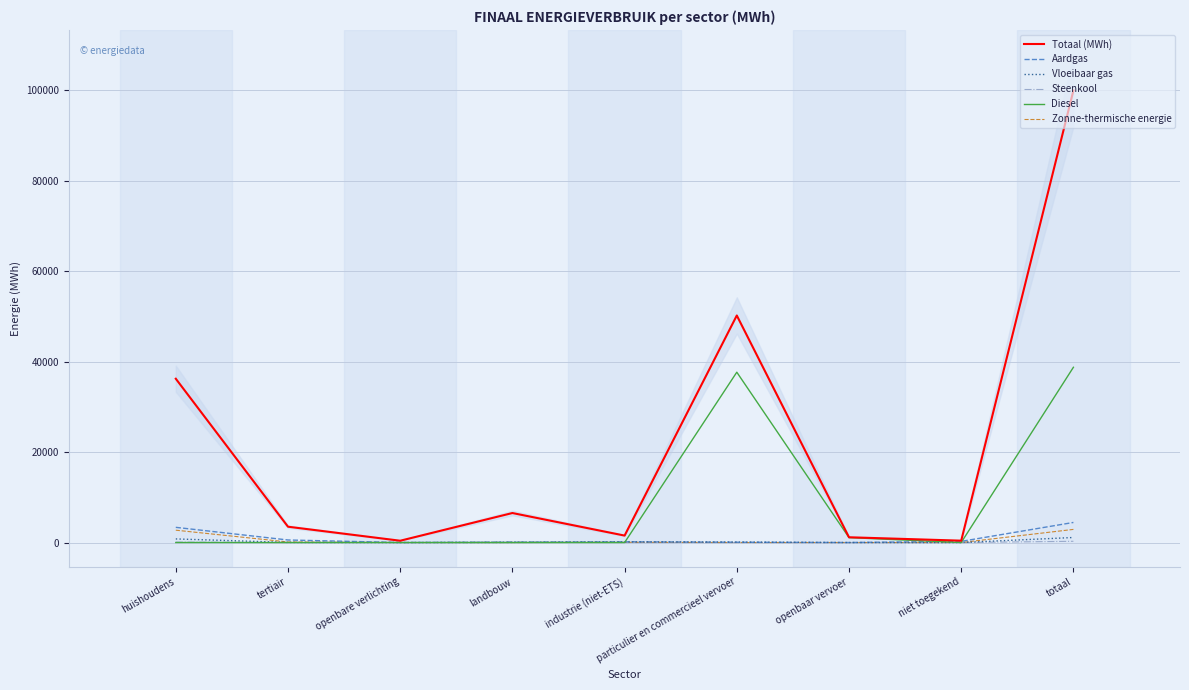

How many times do Aardgas and Diesel cross each other?

3